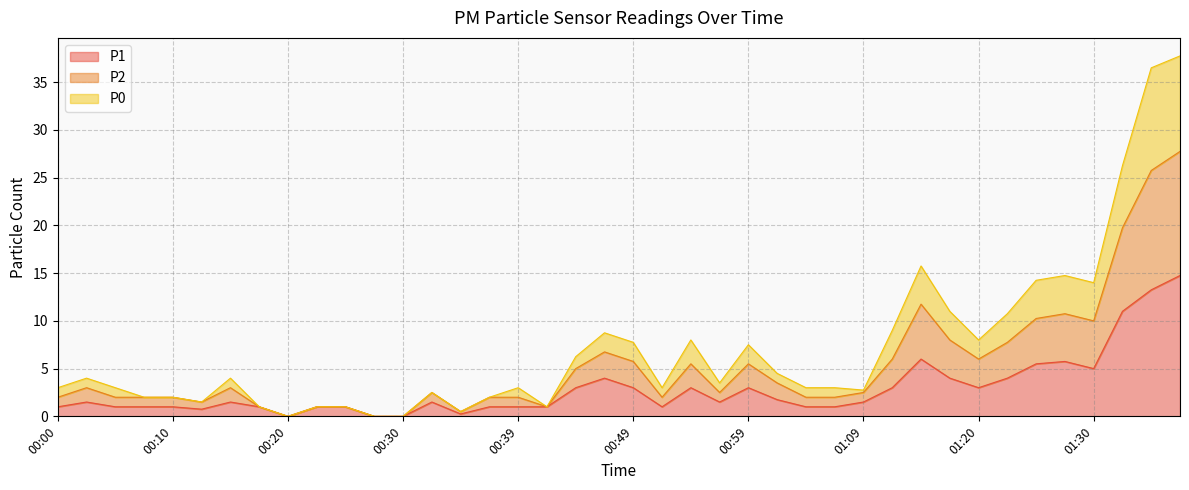

True or false: P0 and P1 cross at least once.

False